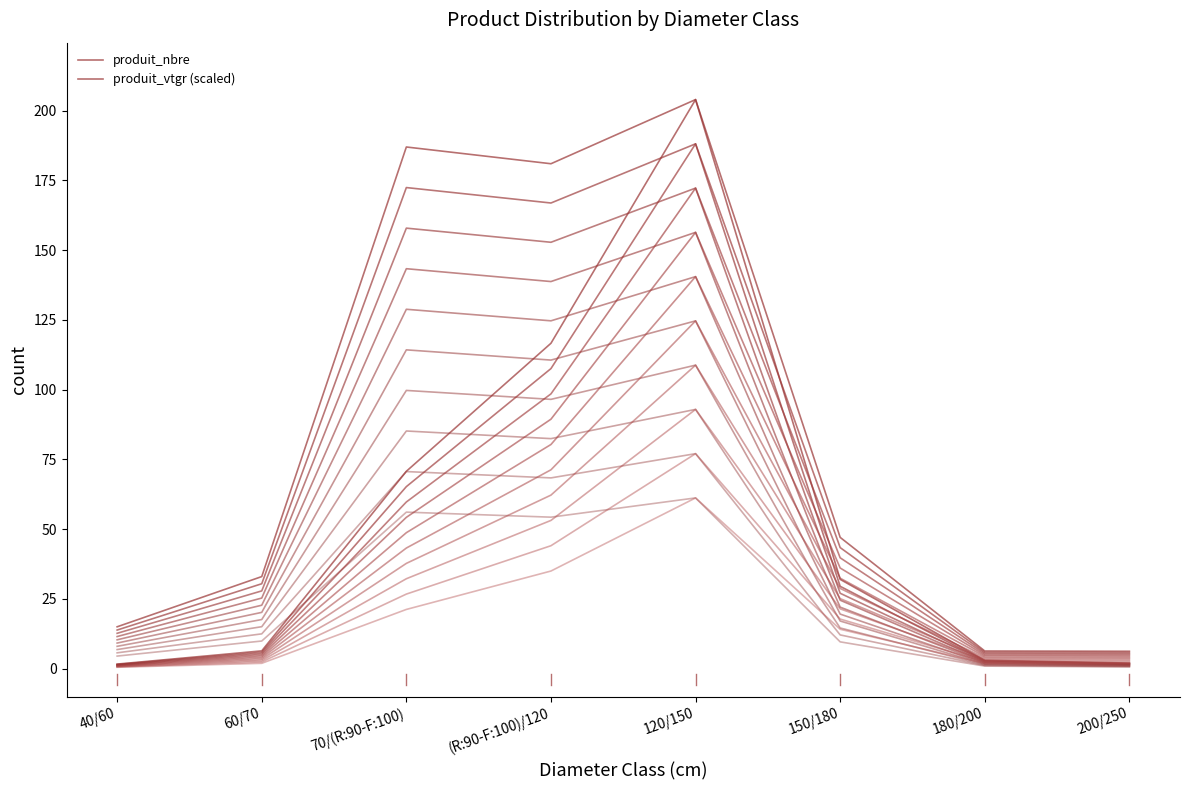

Reading left to right, what are all the values shown in this chart?

produit_nbre: 40/60=15.0	60/70=33.0	70/(R:90-F:100)=187.0	(R:90-F:100)/120=181.0	120/150=204.0	150/180=32.0	180/200=3.0	200/250=2.0
produit_vtgr (scaled): 40/60=1.6	60/70=6.4	70/(R:90-F:100)=70.7	(R:90-F:100)/120=116.6	120/150=204.0	150/180=47.1	180/200=6.3	200/250=6.2